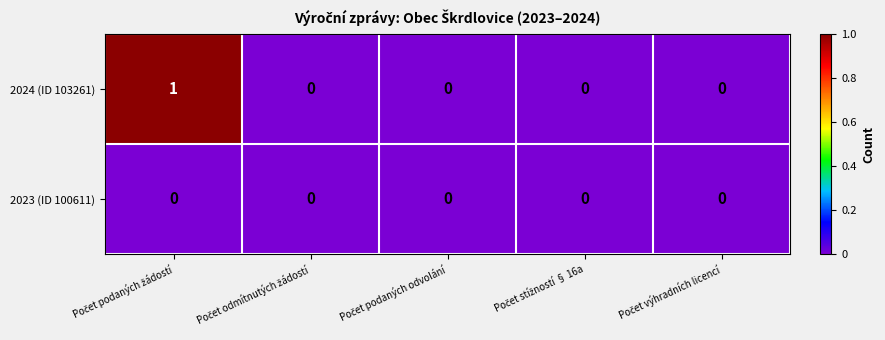

List the series in order of their peak value, highest first.

2024 (ID 103261), 2023 (ID 100611)